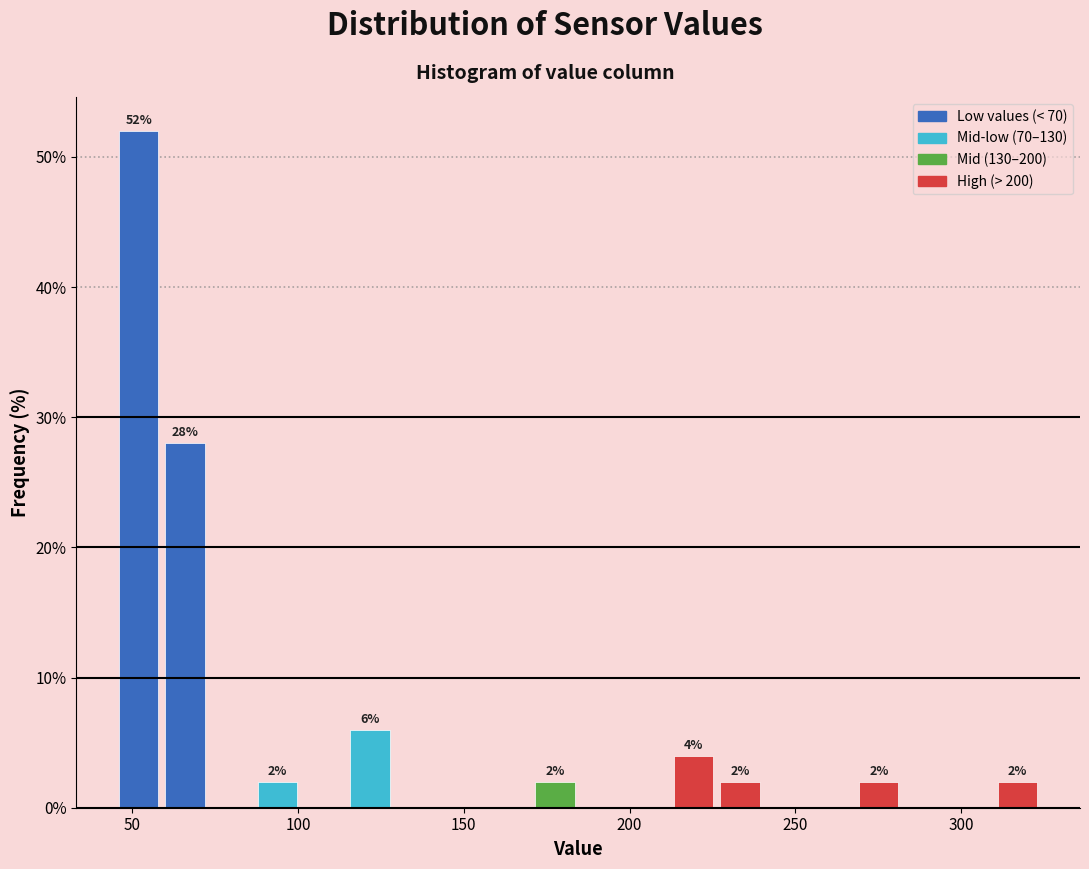

Around what value on the x-axis is the tallest bar? Give the approximate position of its centre, as read against the axis.

50